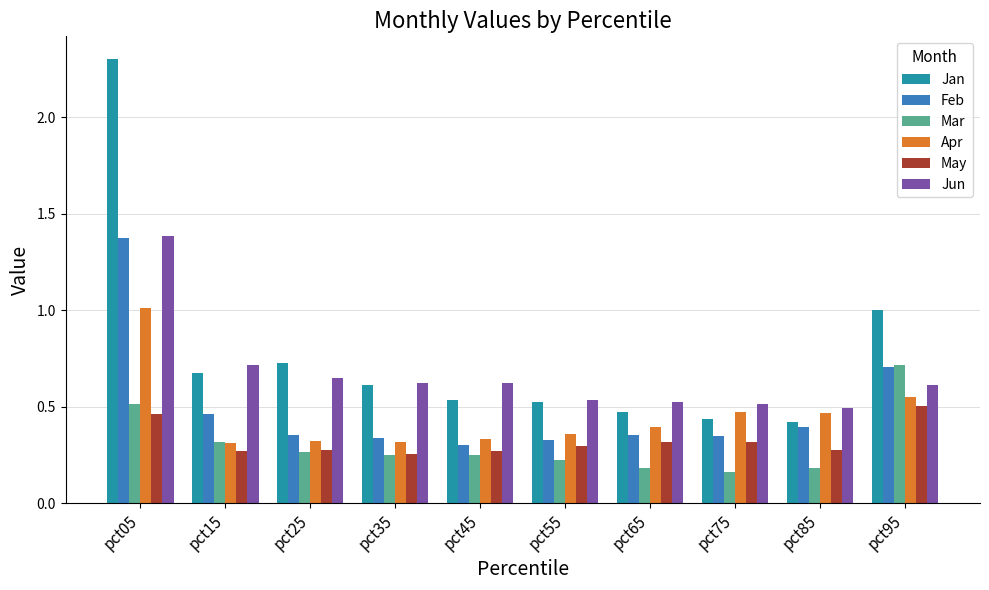

What are all the series names shown in the legend?

Jan, Feb, Mar, Apr, May, Jun